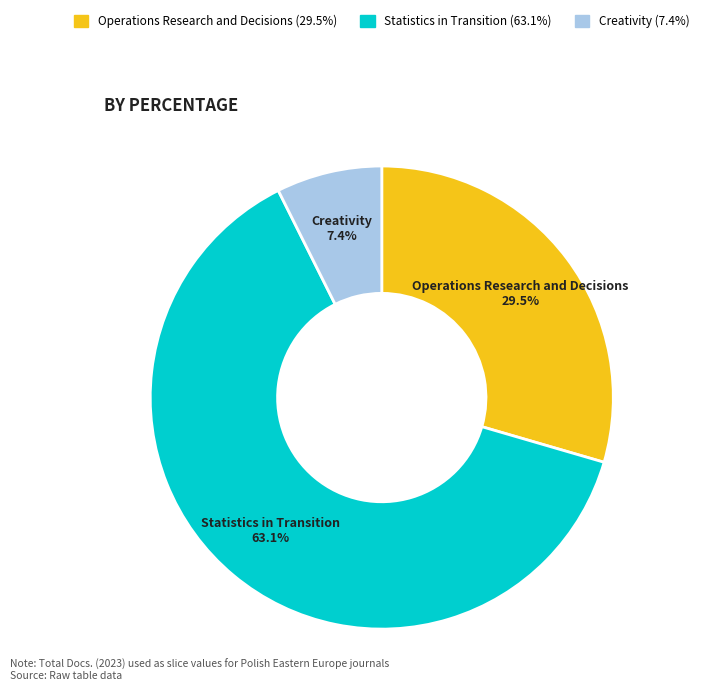

What is the majority slice?

Statistics in Transition